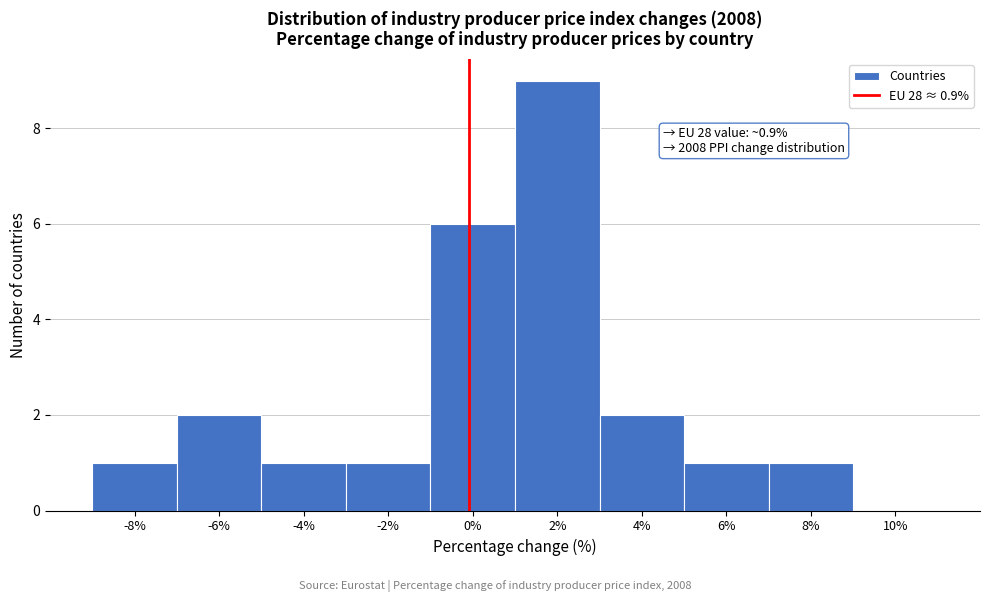

Reading right to left, extract all data points from this chart.

10%=0	8%=1	6%=1	4%=2	2%=9	0%=6	-2%=1	-4%=1	-6%=2	-8%=1